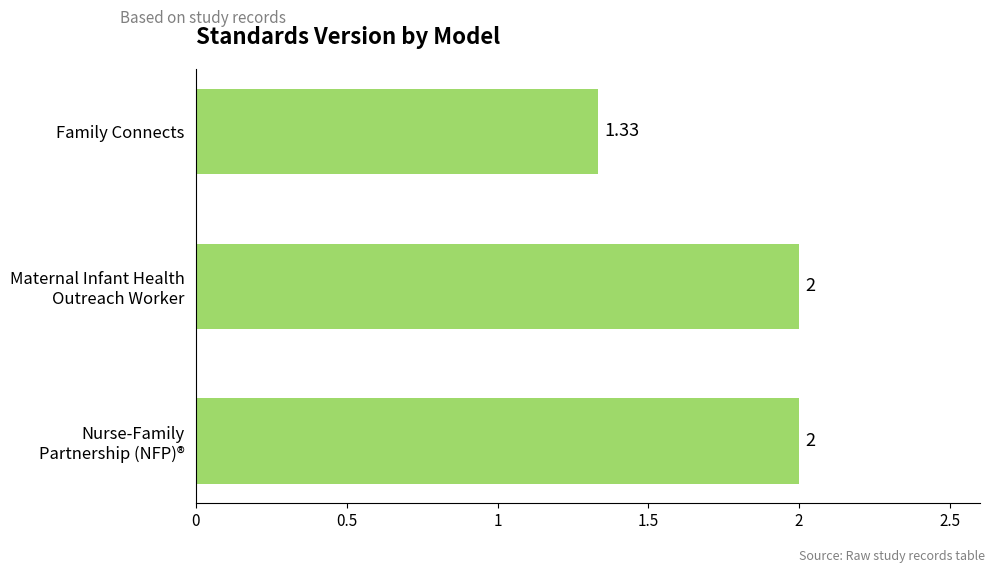

Which category has the lowest value across all series?

Family Connects